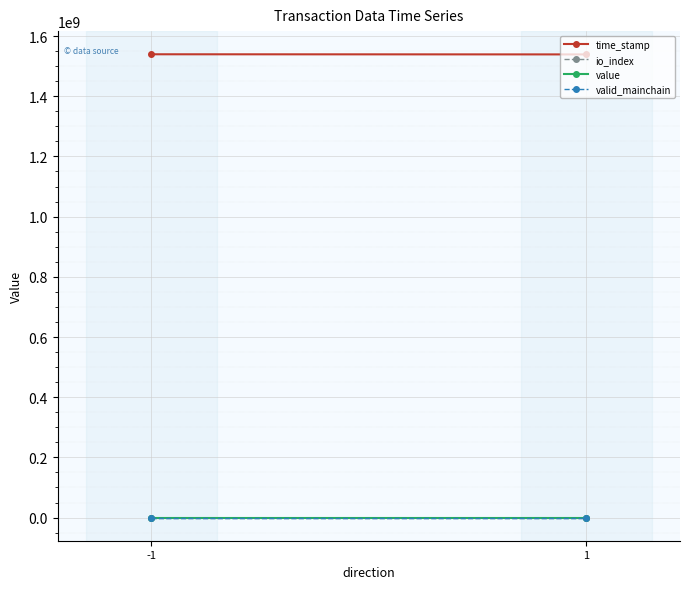

Reading right to left, what are all the values shown in this chart?

time_stamp: 1=1539072446.0	-1=1539529115.0
io_index: 1=3.0	-1=4.0
value: 1=121.6	-1=121.6
valid_mainchain: 1=1.0	-1=1.0